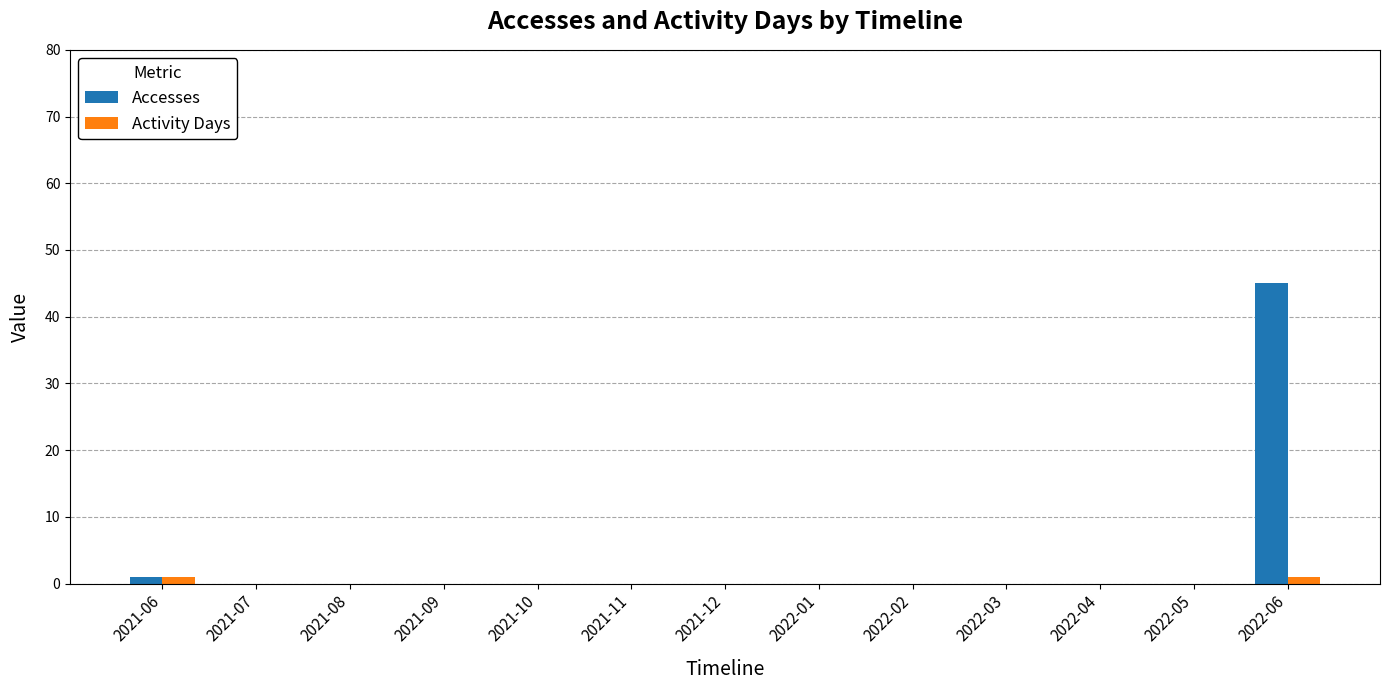

Count the number of data series in this chart.

2